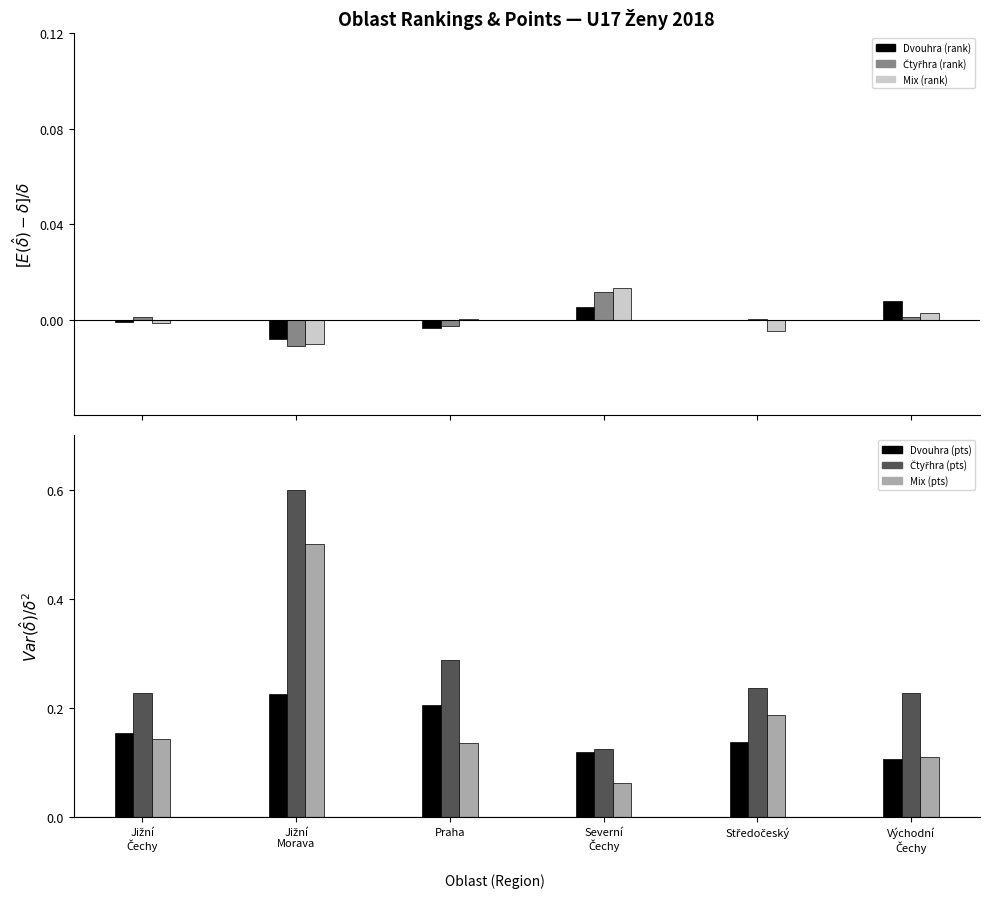

Does the chart contain any negative values?

Yes